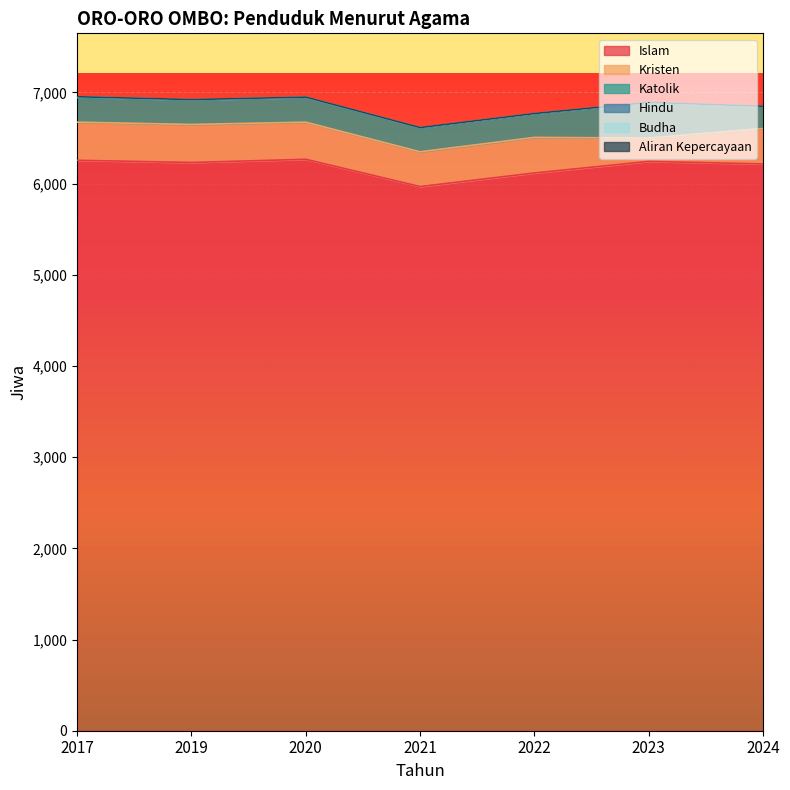

Reading left to right, what are all the values shown in this chart?

Islam: 6256	6232	6267	5968	6117	6244	6216
Kristen: 418	417	407	381	390	256	388
Katolik: 267	267	270	260	258	388	242
Hindu: 8	2	2	3	1	0	0
Budha: 3	3	2	2	2	2	2
Aliran Kepercayaan: 1	1	1	1	1	1	1